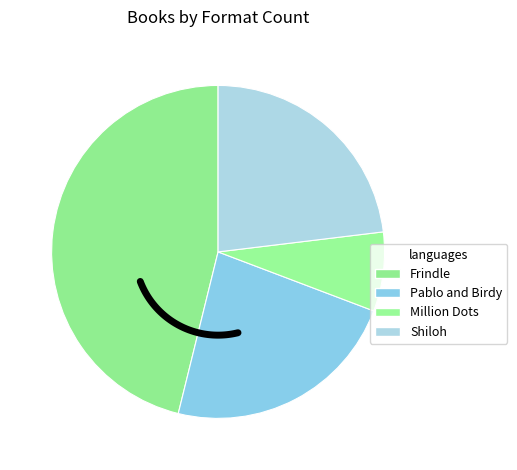

How much of the chart is everything except Million Dots?

92.3%